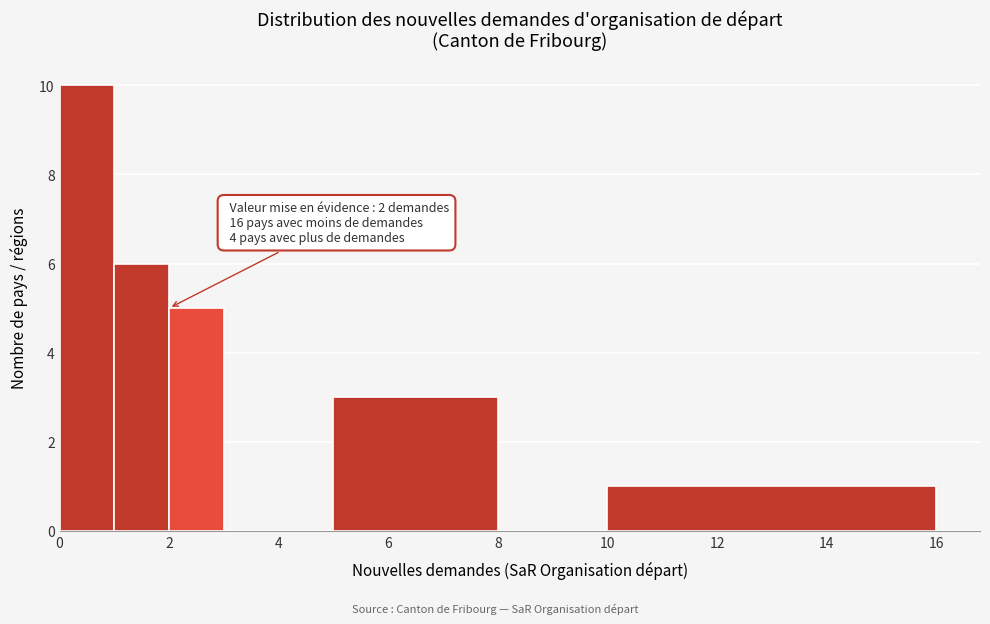

Over which range of the x-axis is the bar tallest?

0 to 1